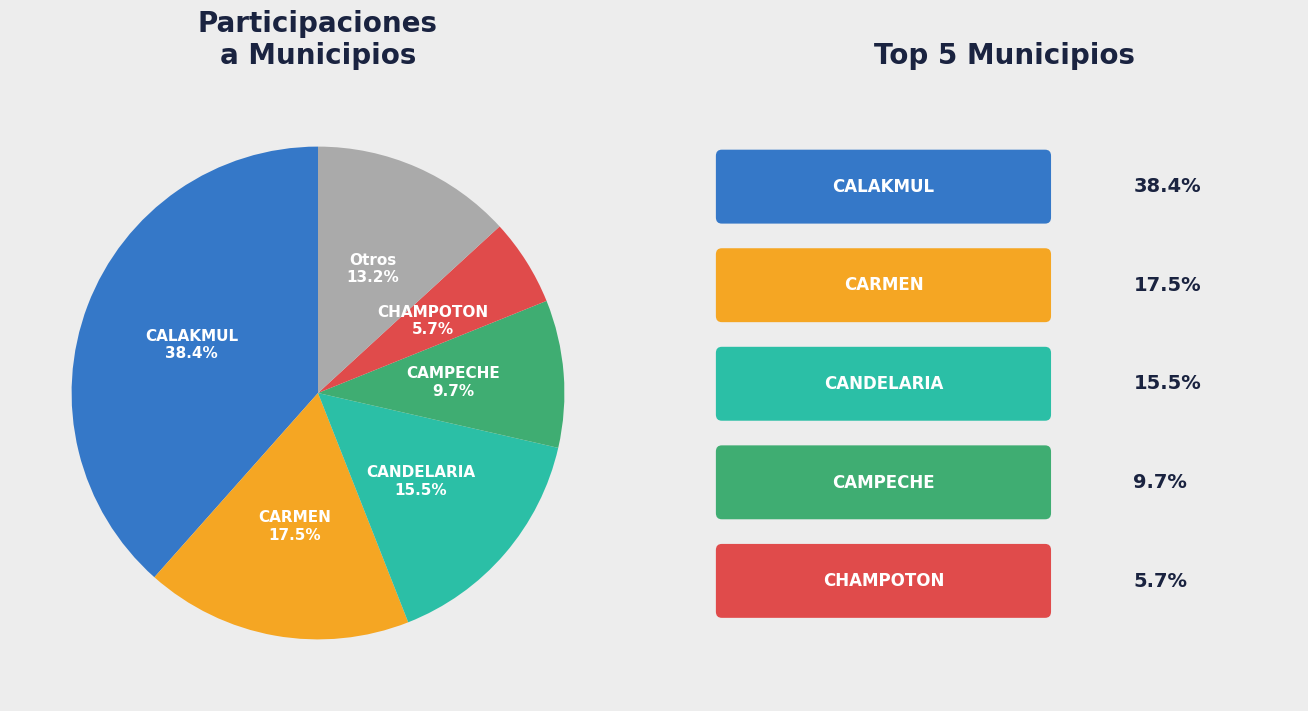

What percentage is NOT represented by CANDELARIA?

84.5%